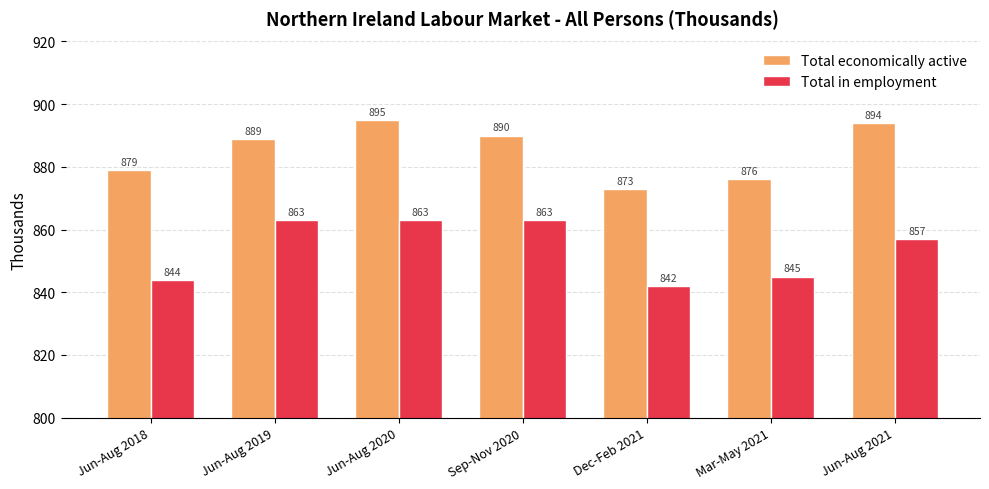

What is the spread (max minus min) of values at Sep-Nov 2020?

27